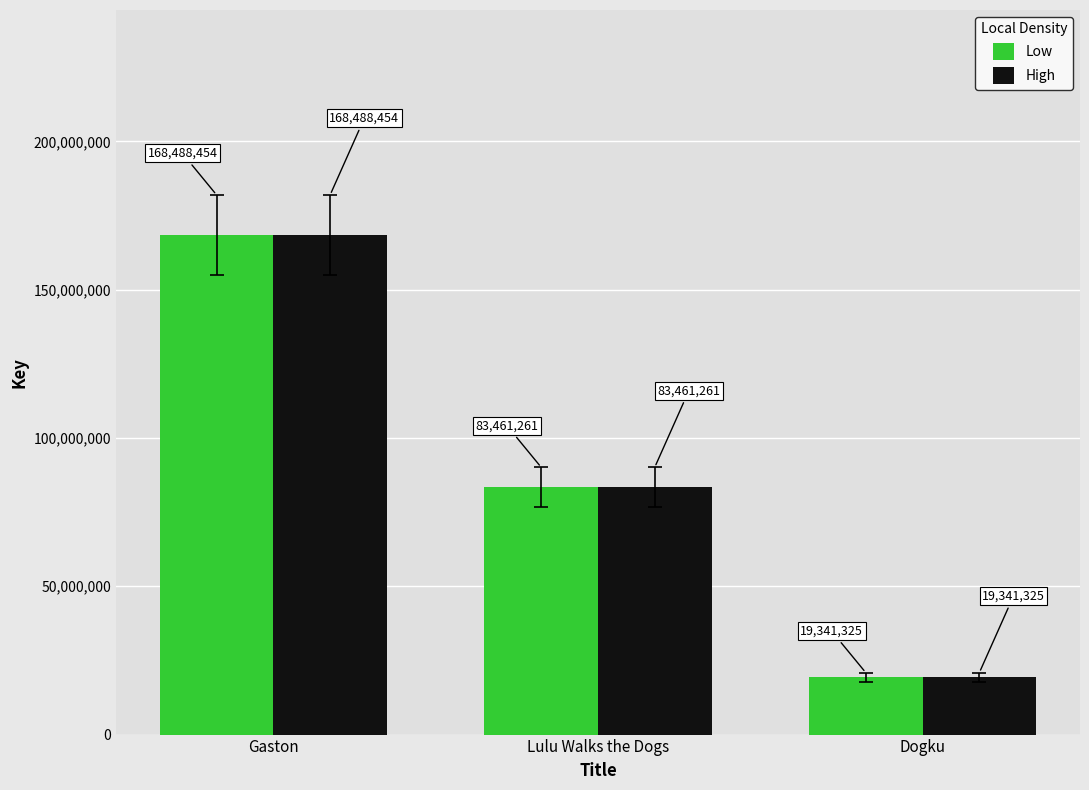

List the labels in order of High value, largest first.

Gaston, Lulu Walks the Dogs, Dogku